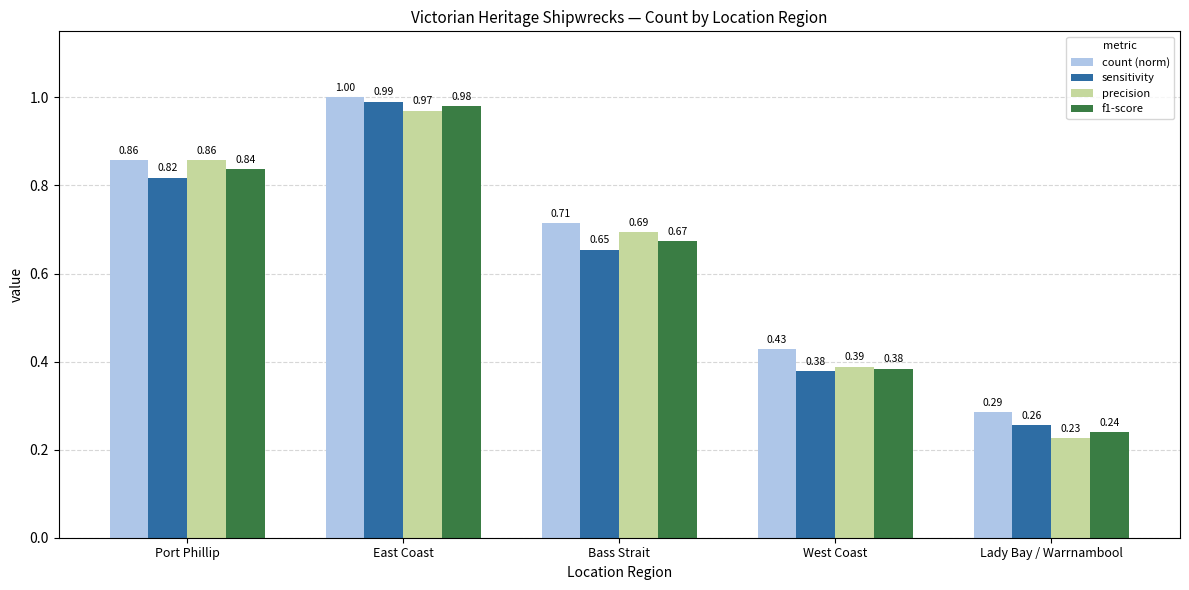

Where is sensitivity nearest to the value 0?

Lady Bay / Warrnambool